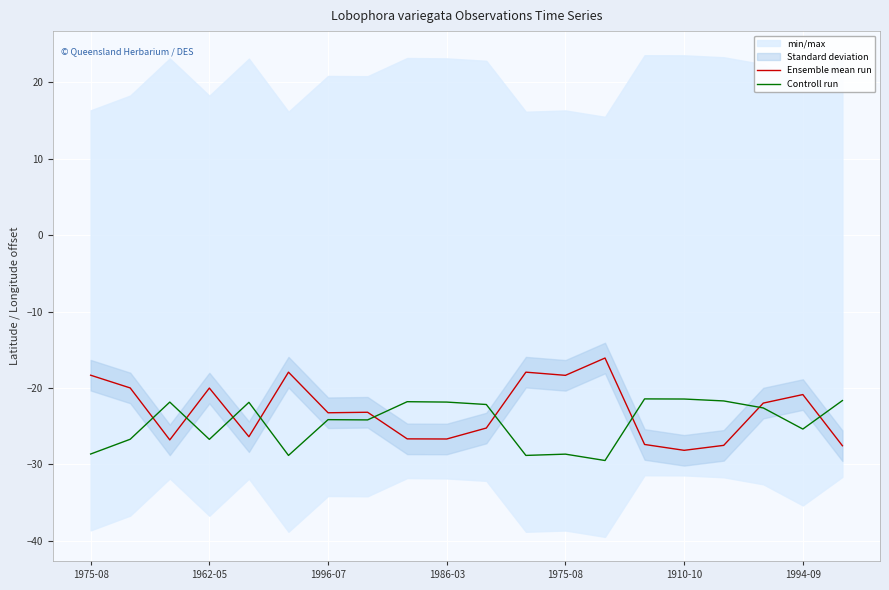

In Ensemble mean run, how many points are higher than both neighbors (excluding endpoints)?

6